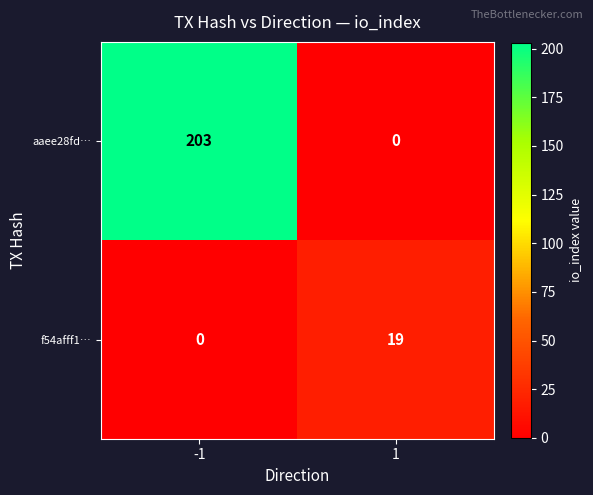

How many data points does each series have?

2